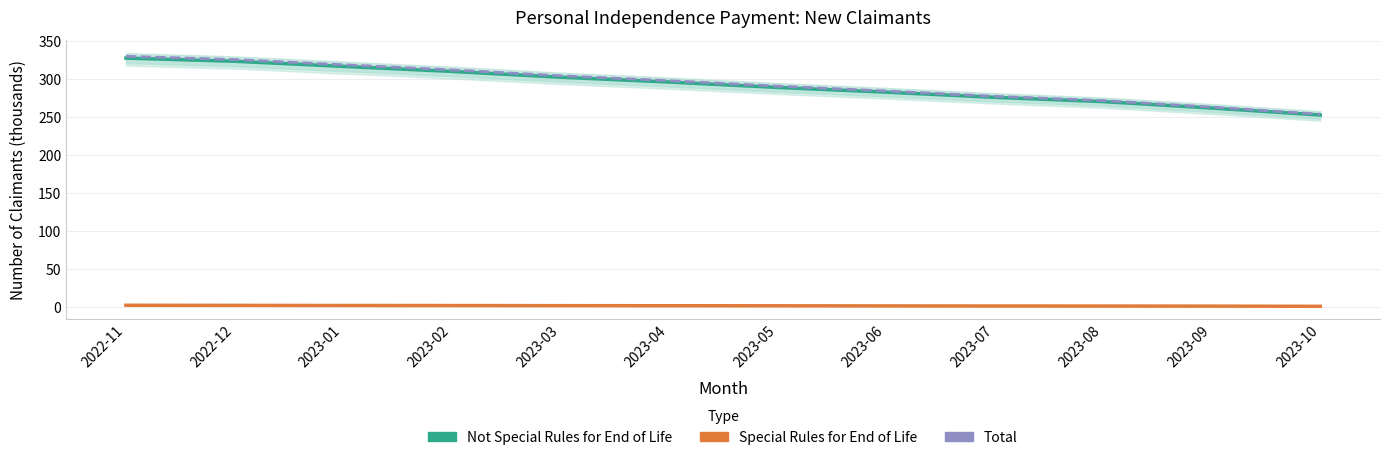

How many distinct data groups are displayed?

3